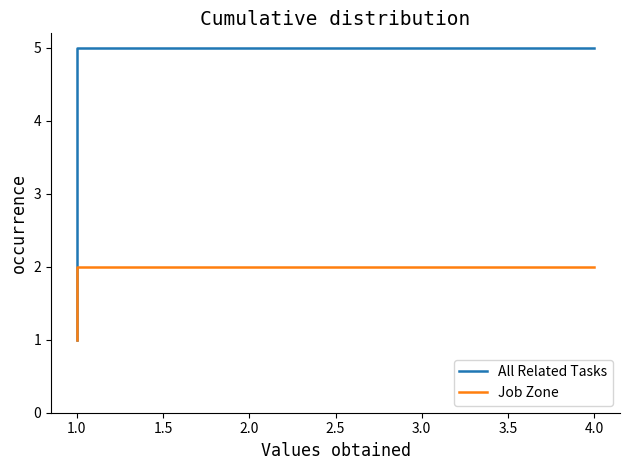

True or false: All Related Tasks has more than 1 interior local peaks.

False